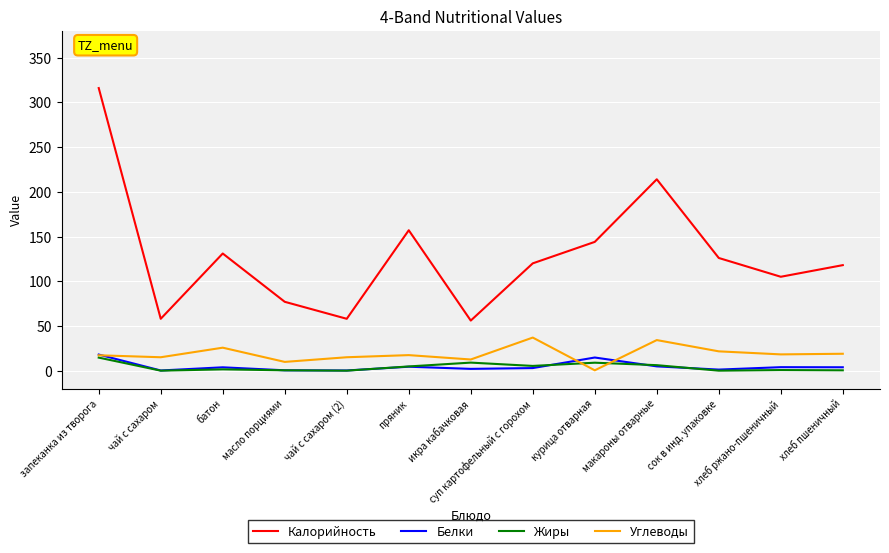

What are all the series names shown in the legend?

Калорийность, Белки, Жиры, Углеводы